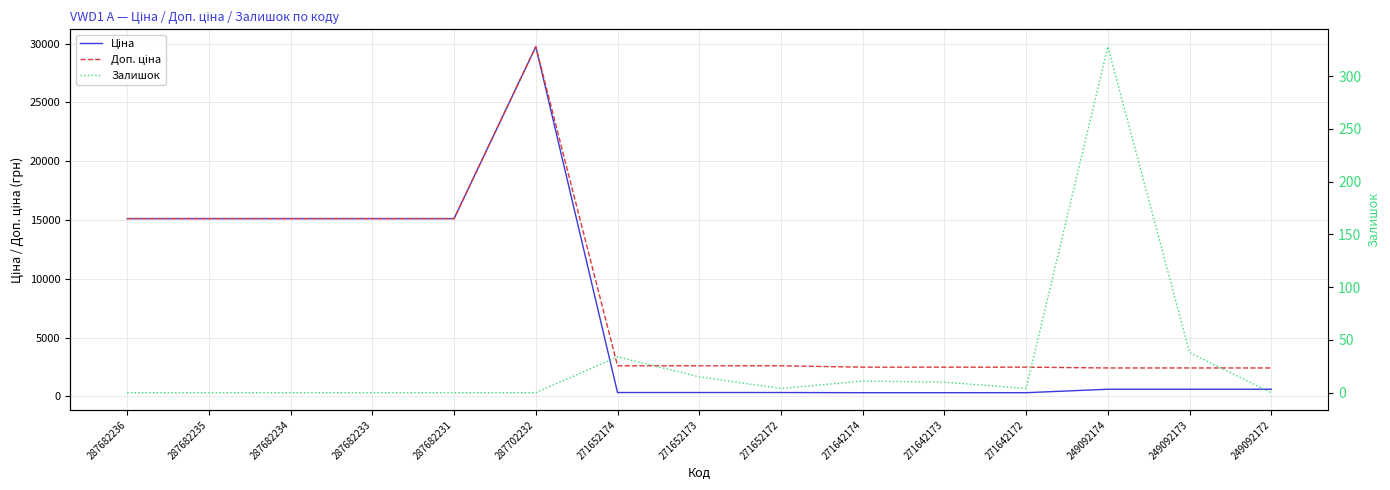

Is it true that Залишок equals -116.9 at 287682236?

False